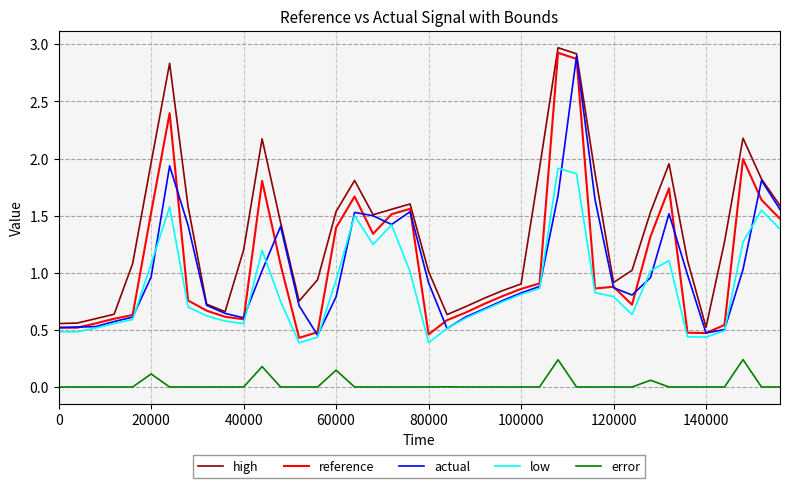

What is the greatest value displayed?

3.0